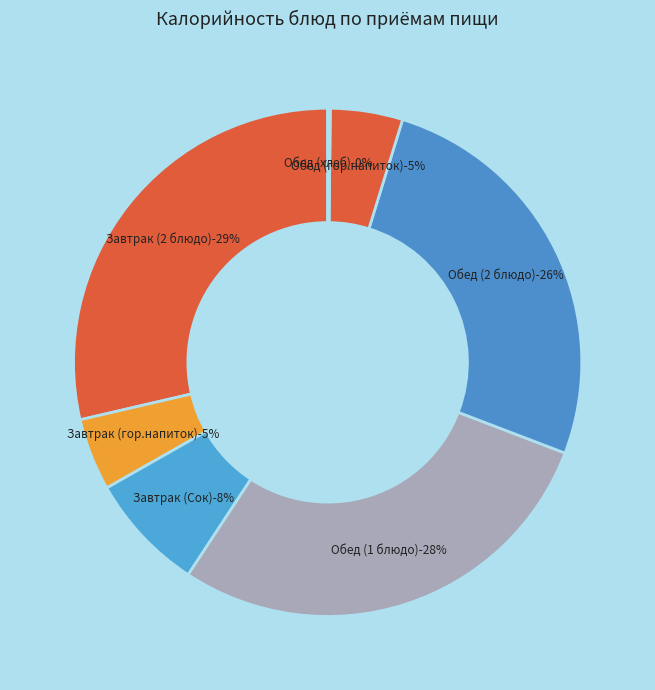

Does any single category account for the majority?

No